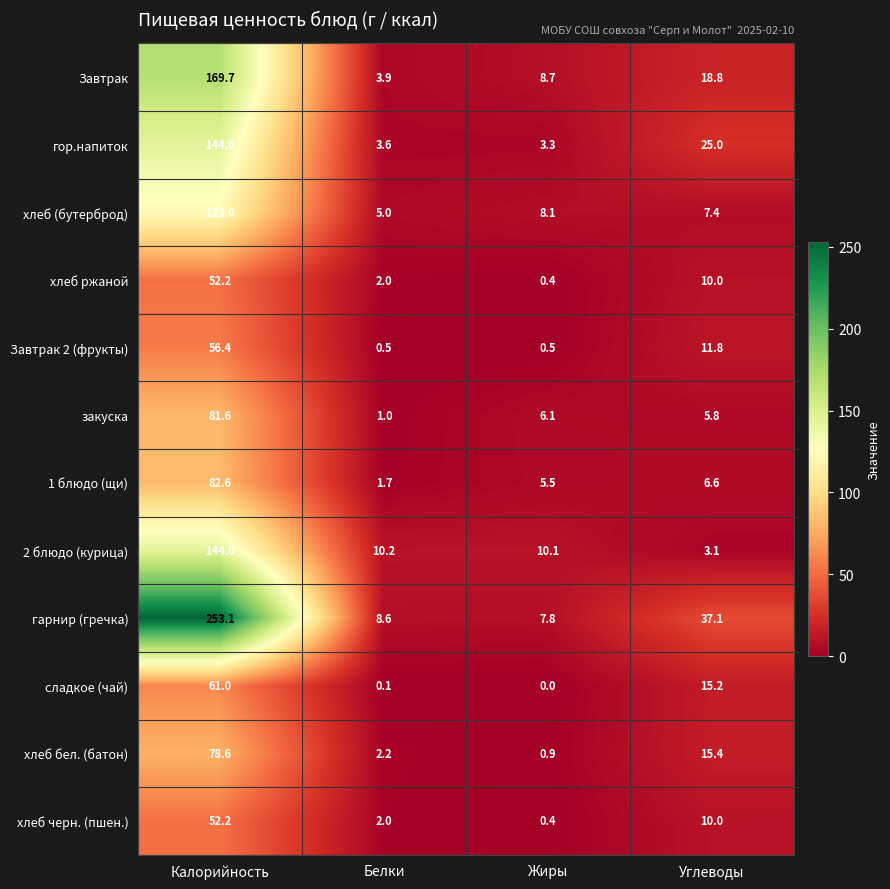

Which category has the lowest value in the хлеб (бутерброд) series?

Белки